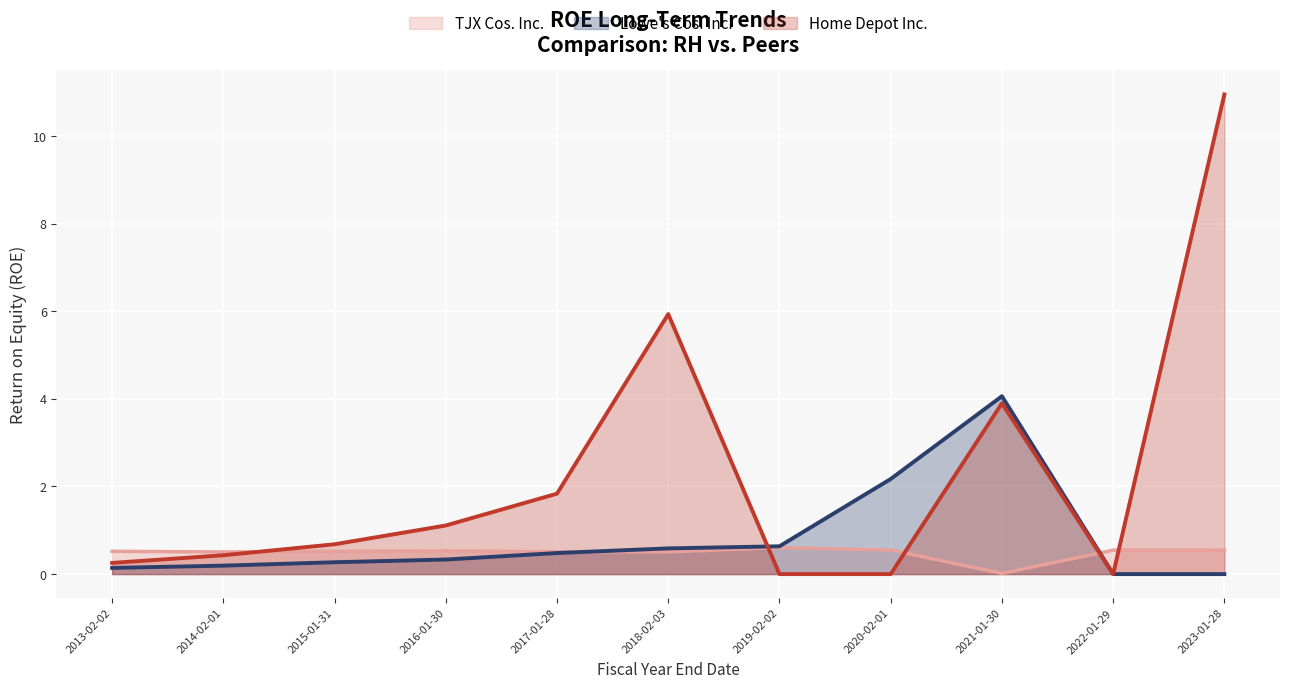

What value does the TJX Cos. Inc. series have at 2014-02-01?

0.5